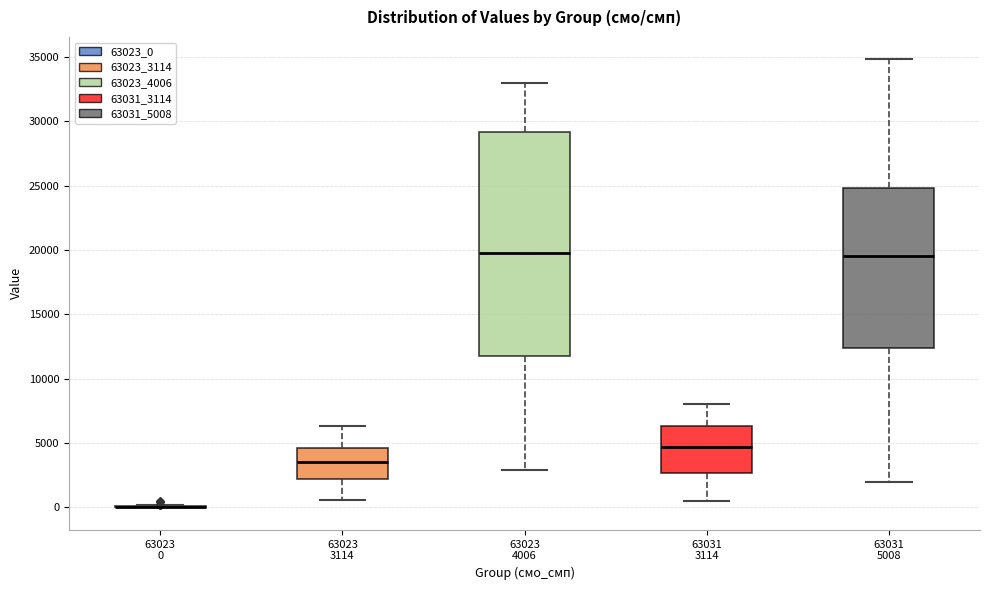

Reading left to right, read every box against the y-axis: the position of its median line, the range the box covers, and the ends of its whiskers. The values are not printed on the chart, so give them approximately, as read against the axis.

63023 0: box collapsed to a line at 0, whiskers 0 to 0
63023 3114: median 3500, box 2000 to 4500, whiskers 500 to 6500
63023 4006: median 20000, box 12000 to 29000, whiskers 3000 to 33000
63031 3114: median 4500, box 2500 to 6500, whiskers 500 to 8000
63031 5008: median 19500, box 12500 to 25000, whiskers 2000 to 35000